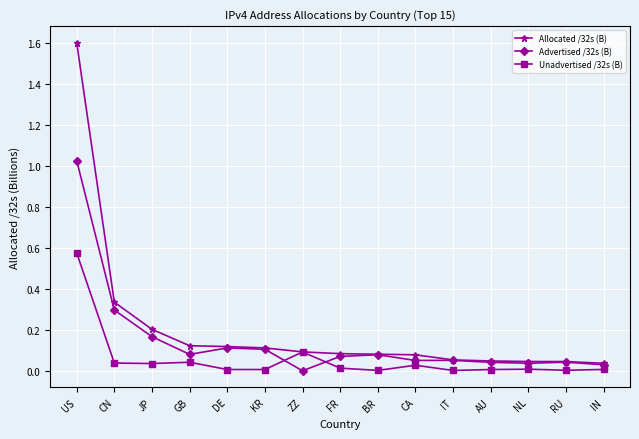

Which series has the largest range (max minus min)?

Allocated /32s (B)